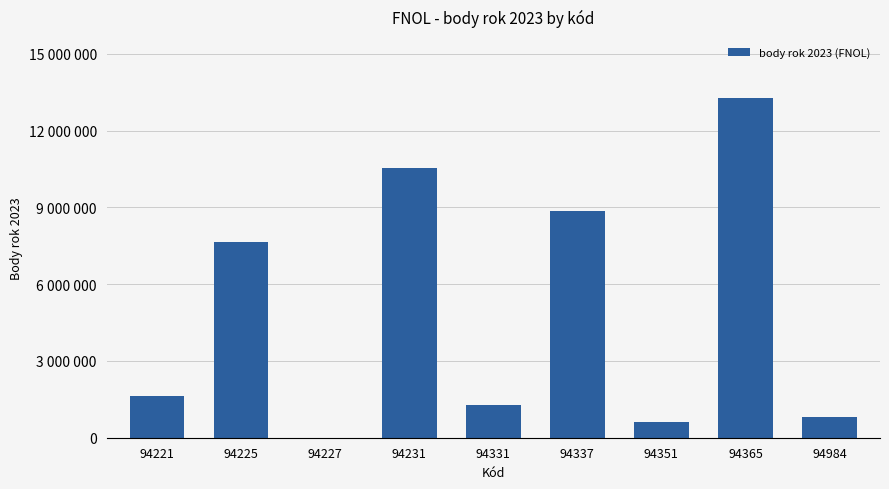

Reading left to right, transcribe all the data shown in this chart.

94221=1615885	94225=7651052	94227=1899	94231=10553839	94331=1282158	94337=8854977	94351=612420	94365=13269472	94984=800800